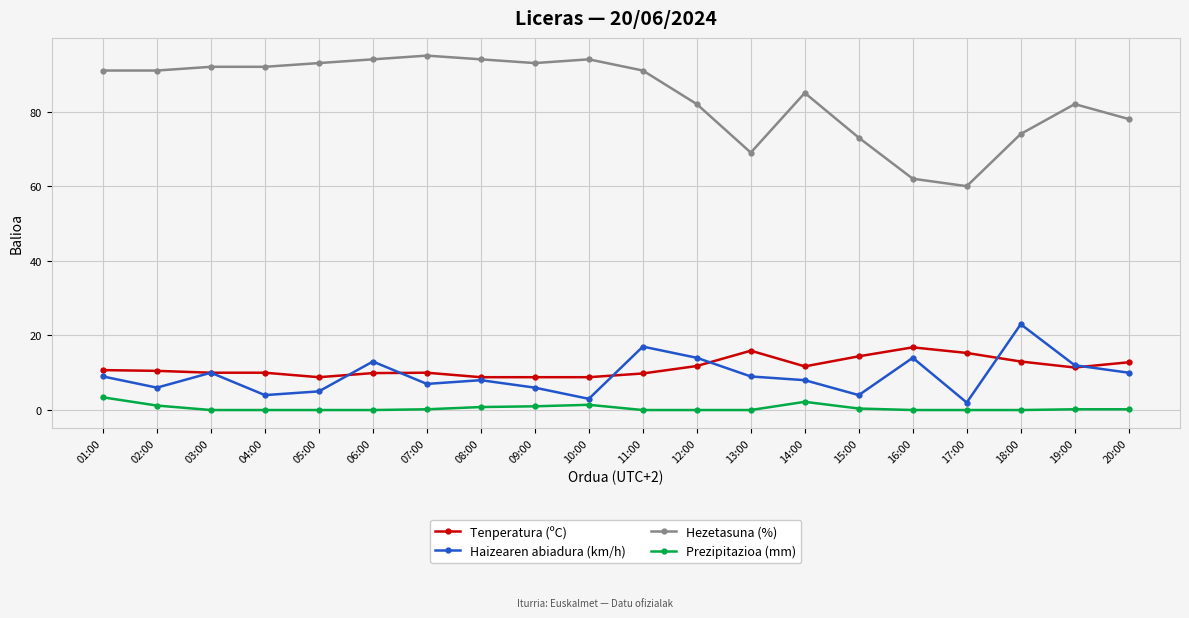

How many lines are shown in the chart?

4